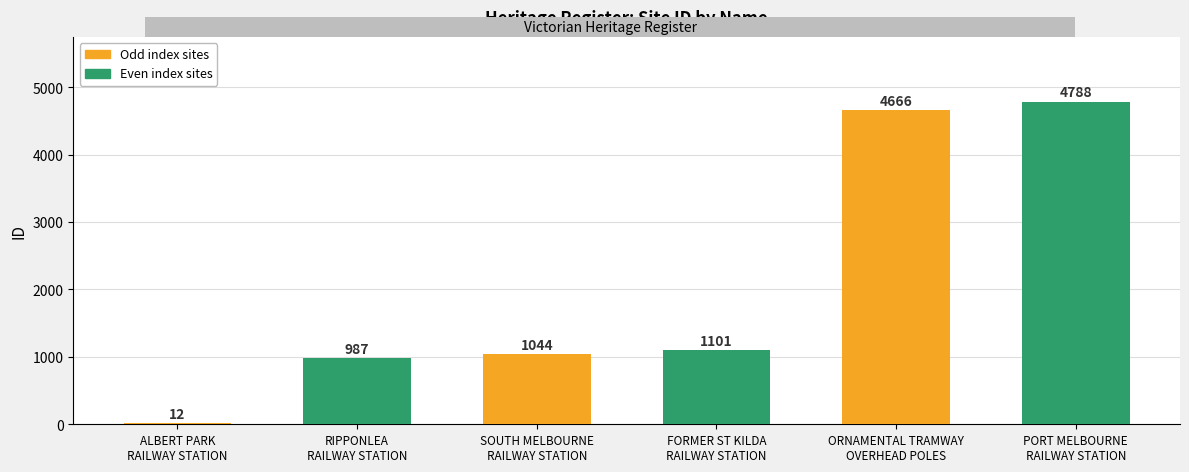

What is the change in value from ORNAMENTAL TRAMWAY
OVERHEAD POLES to PORT MELBOURNE
RAILWAY STATION?

+122